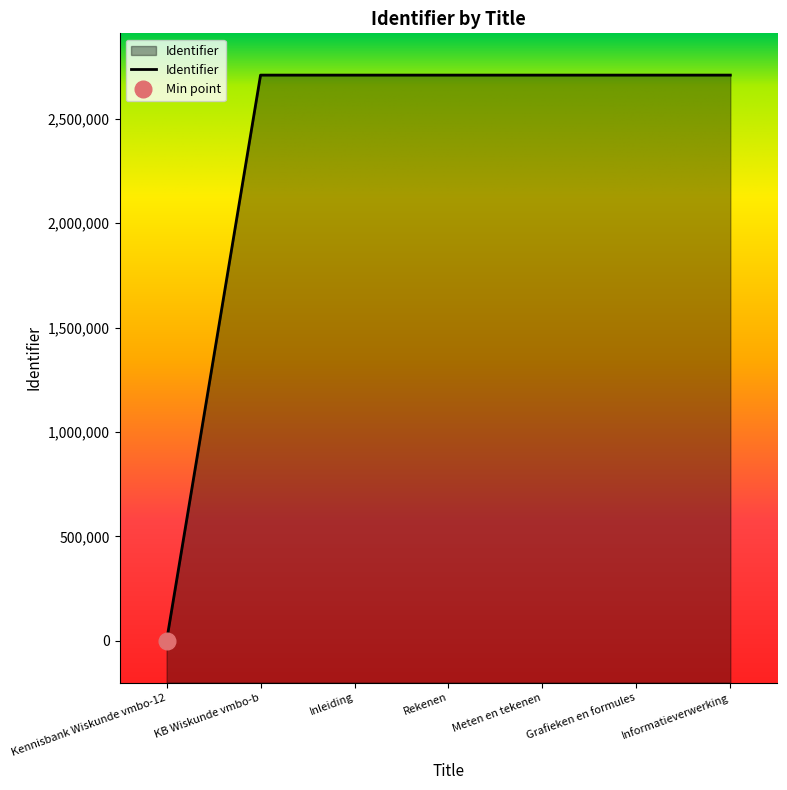

What is the value of the 2nd point from the left?

2708817